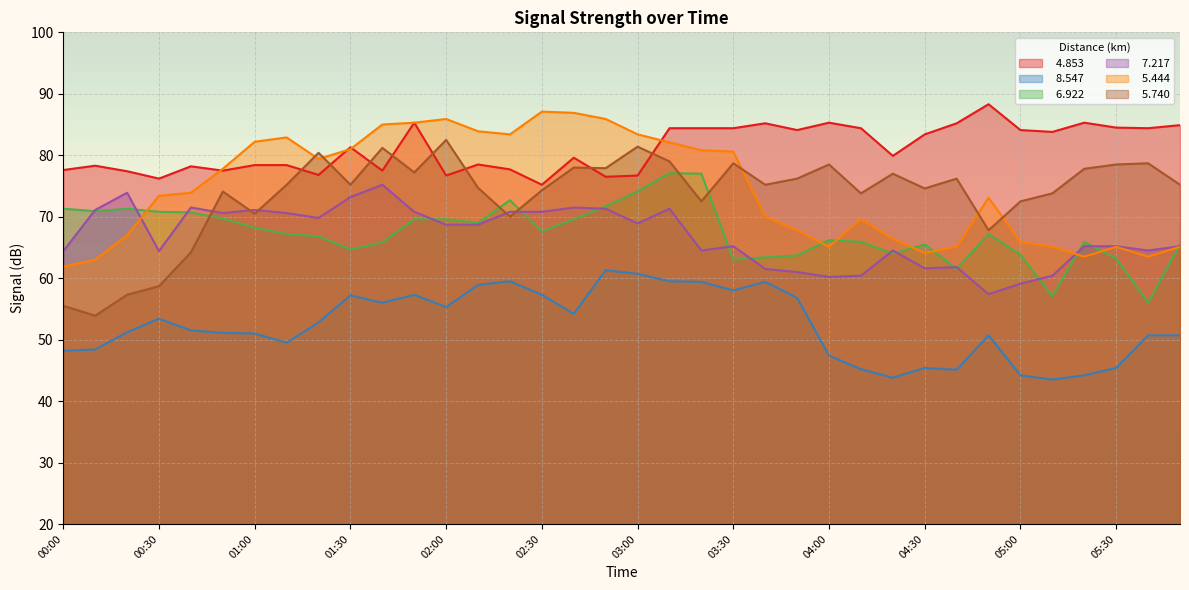

Read the   5.740 value at 02:50.

77.9